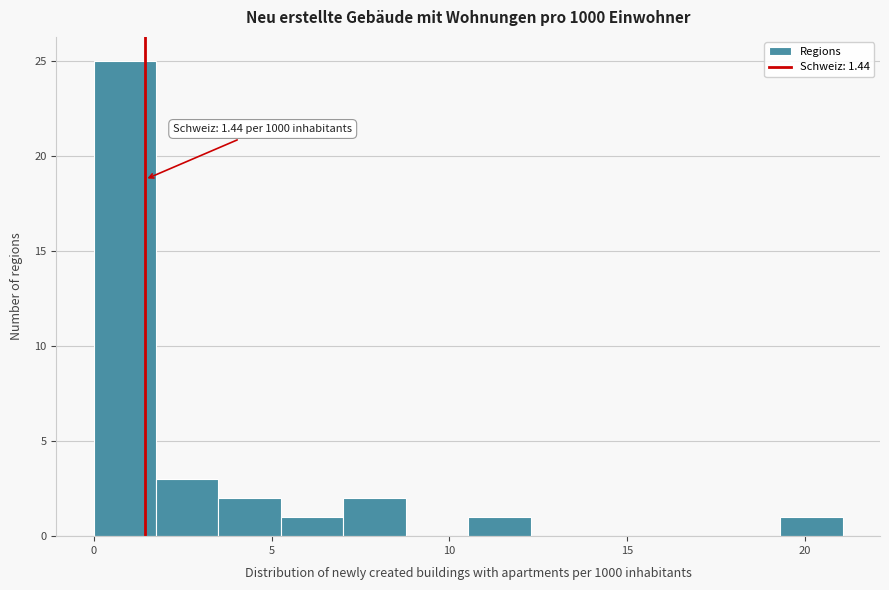

Read against the x-axis, roughly where is the centre of the tallest bar?

1.0